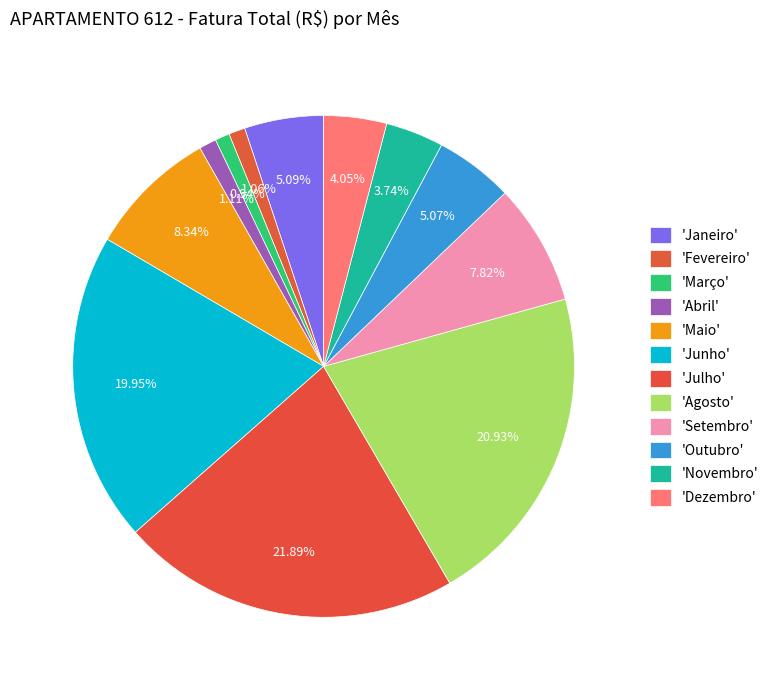

Is there any slice that represents more than half of the pie?

No